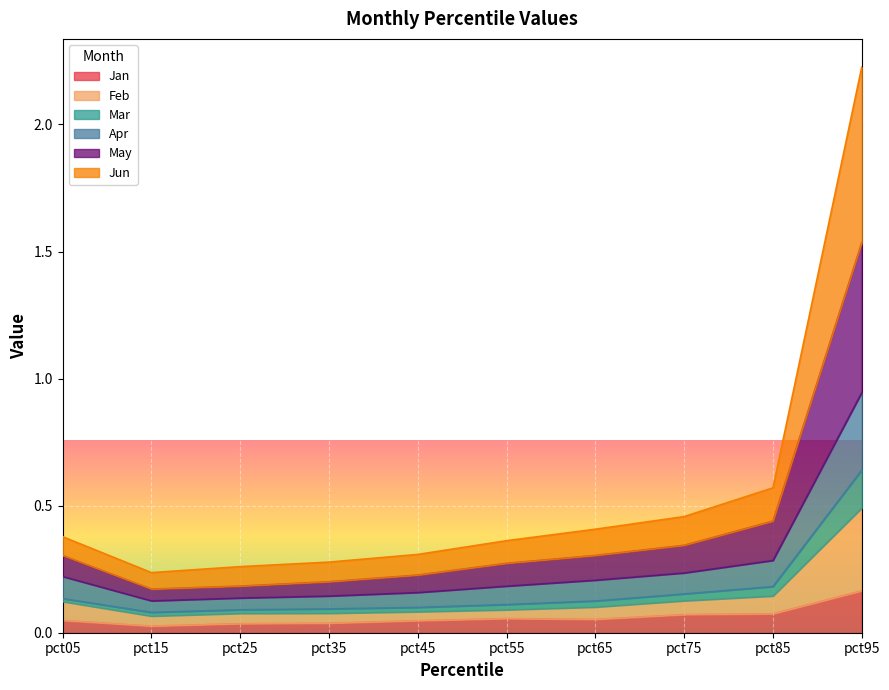

True or false: Jun and Feb cross at least once.

False